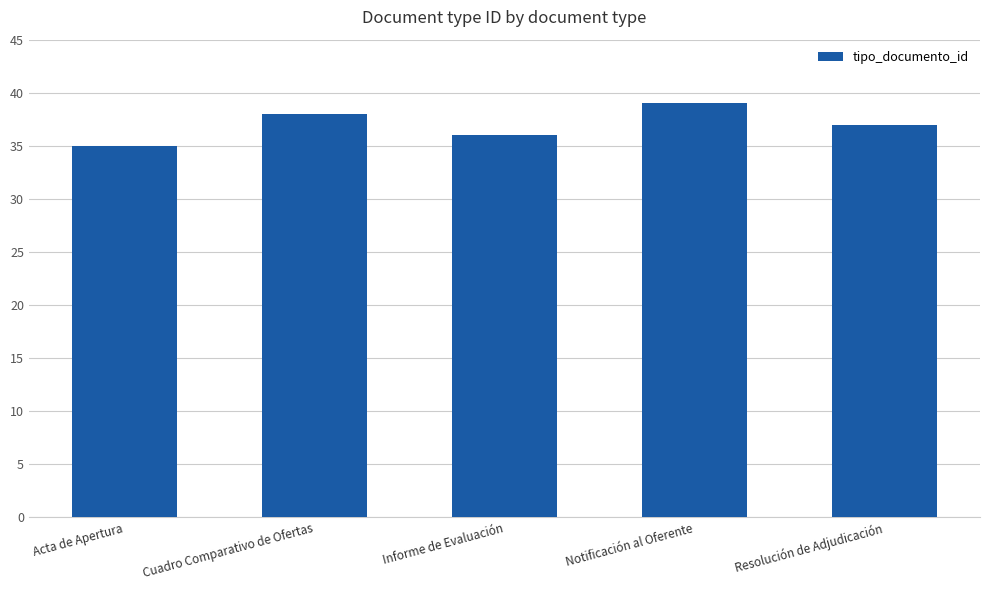

What is the label of the 1st bar from the right?

Resolución de Adjudicación